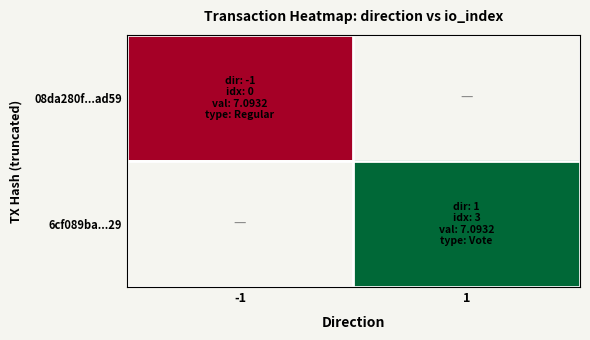

Which label corresponds to the largest value in the chart?

1